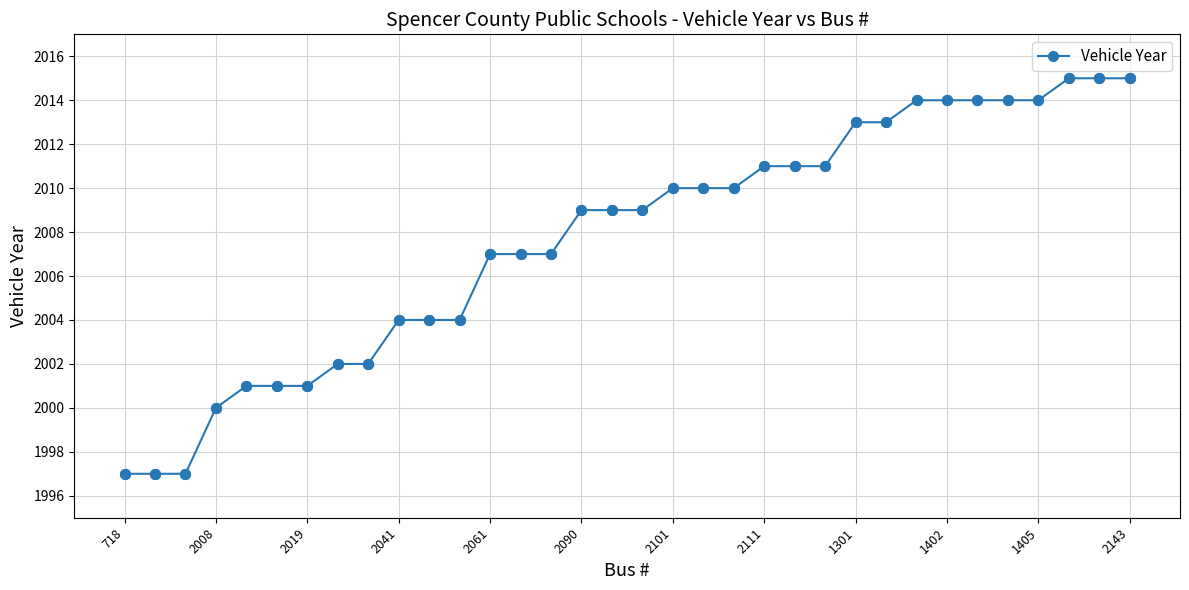

What is the average value?

2008